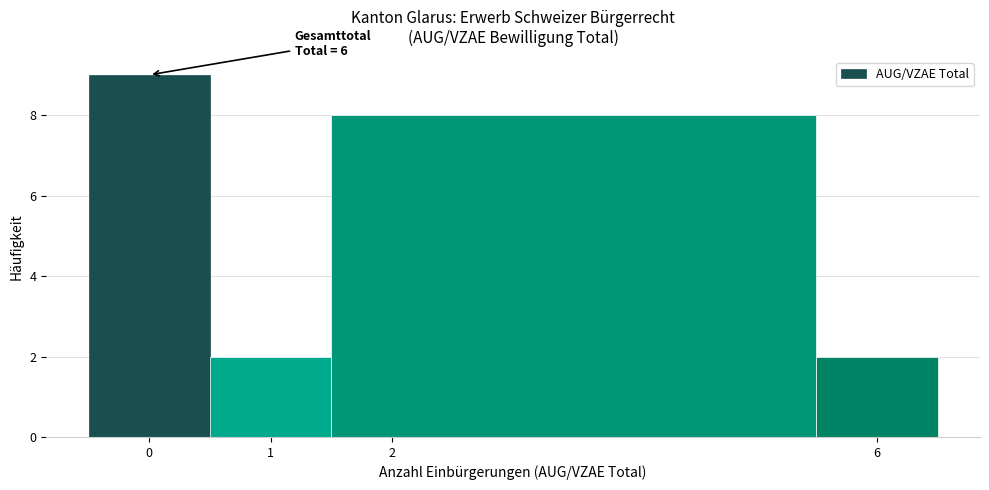

Which range on the x-axis has the tallest bar?

-0.5 to 0.5